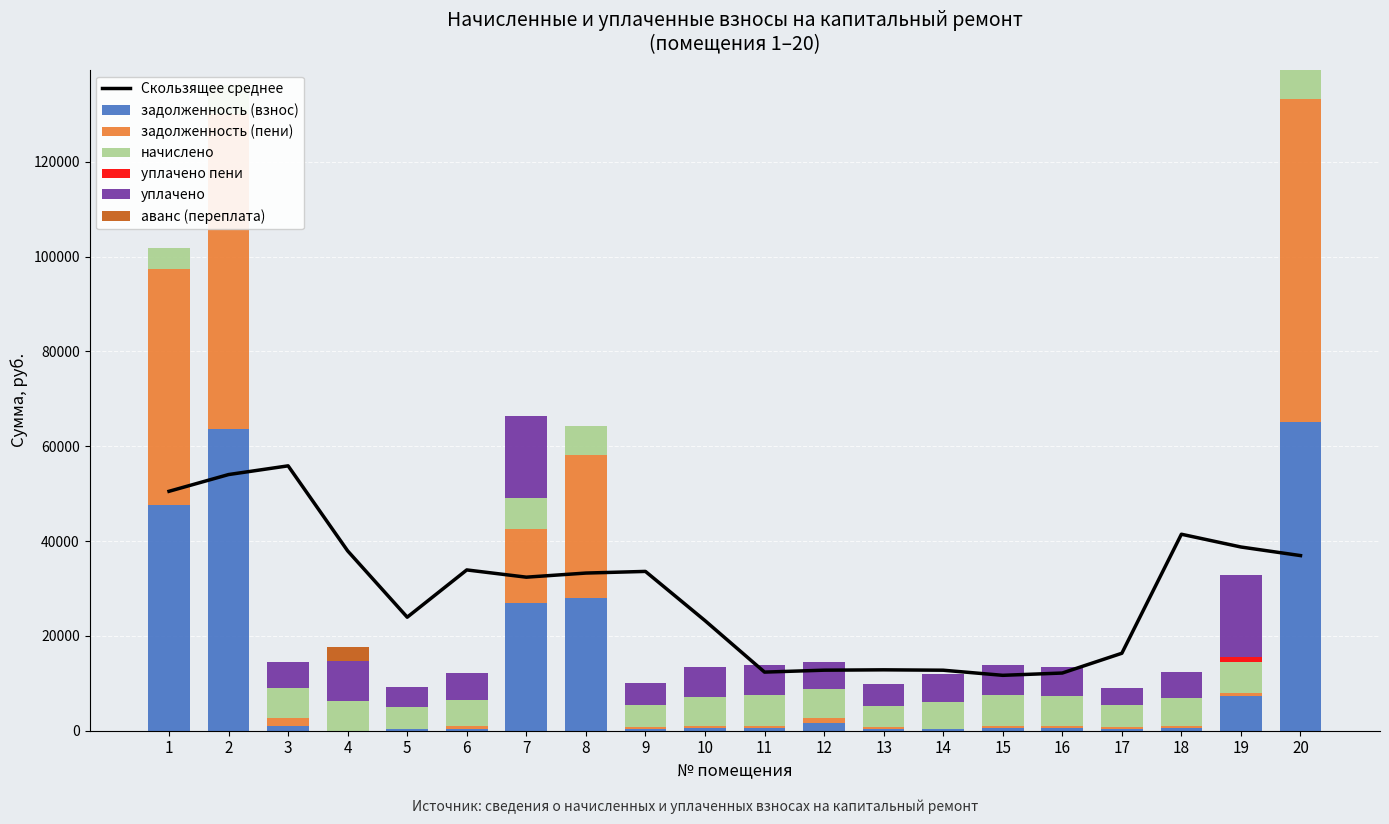

Which series changed the most between 2 and 20?

задолженность (пени)